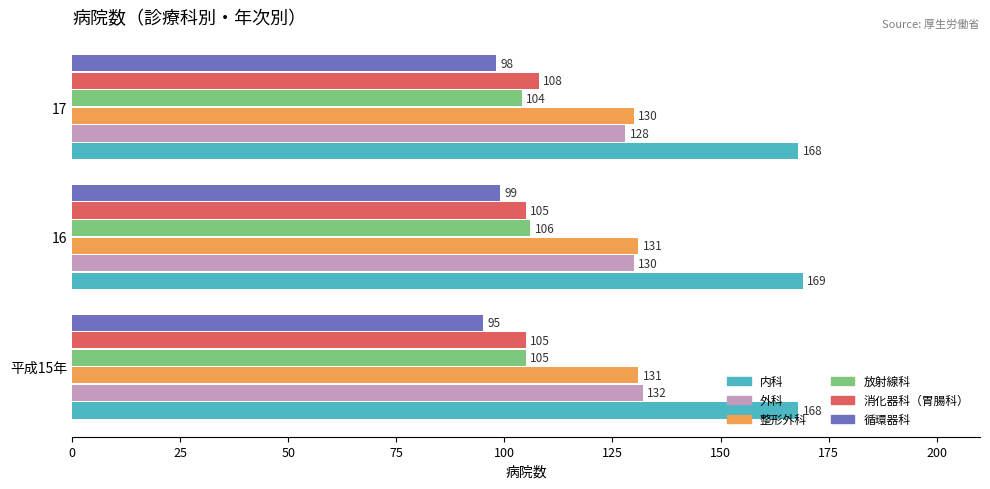

What is the sum of all 外科 values?

390